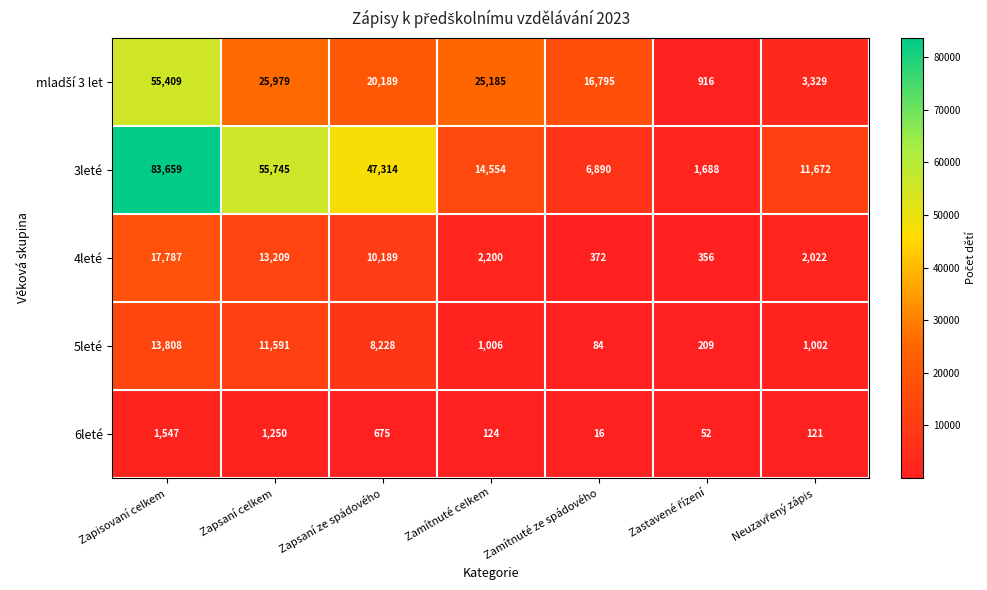

What is the difference between the maximum and minimum values in the 5leté series?

13724